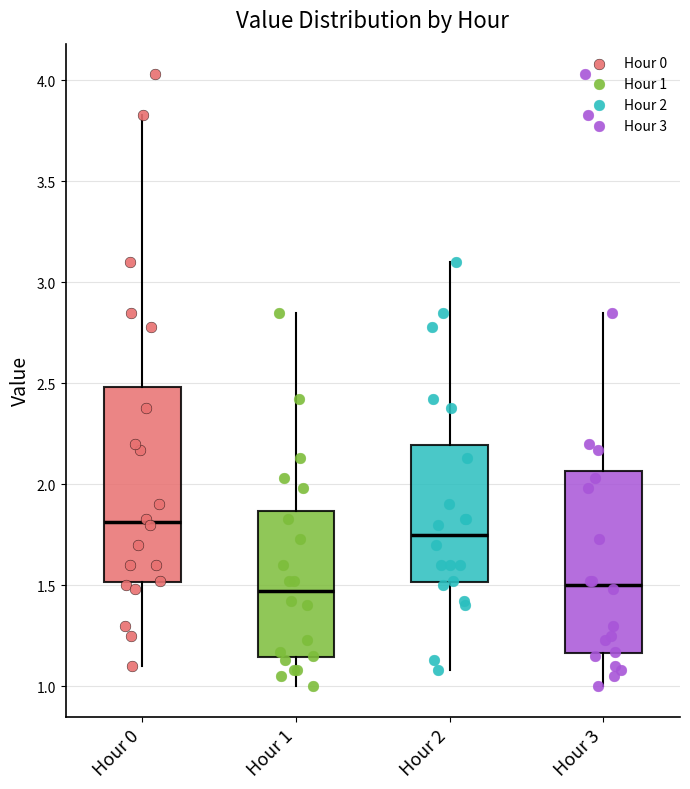

Where does the median line of the box for Hour 2 sit on the y-axis? The values are not printed on the chart, so give them approximately, as read against the axis.

1.75